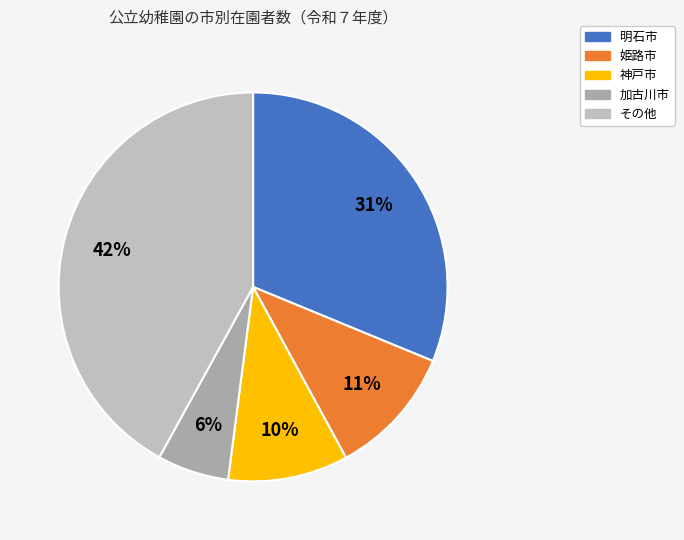

Which category has the smallest portion of the pie?

加古川市